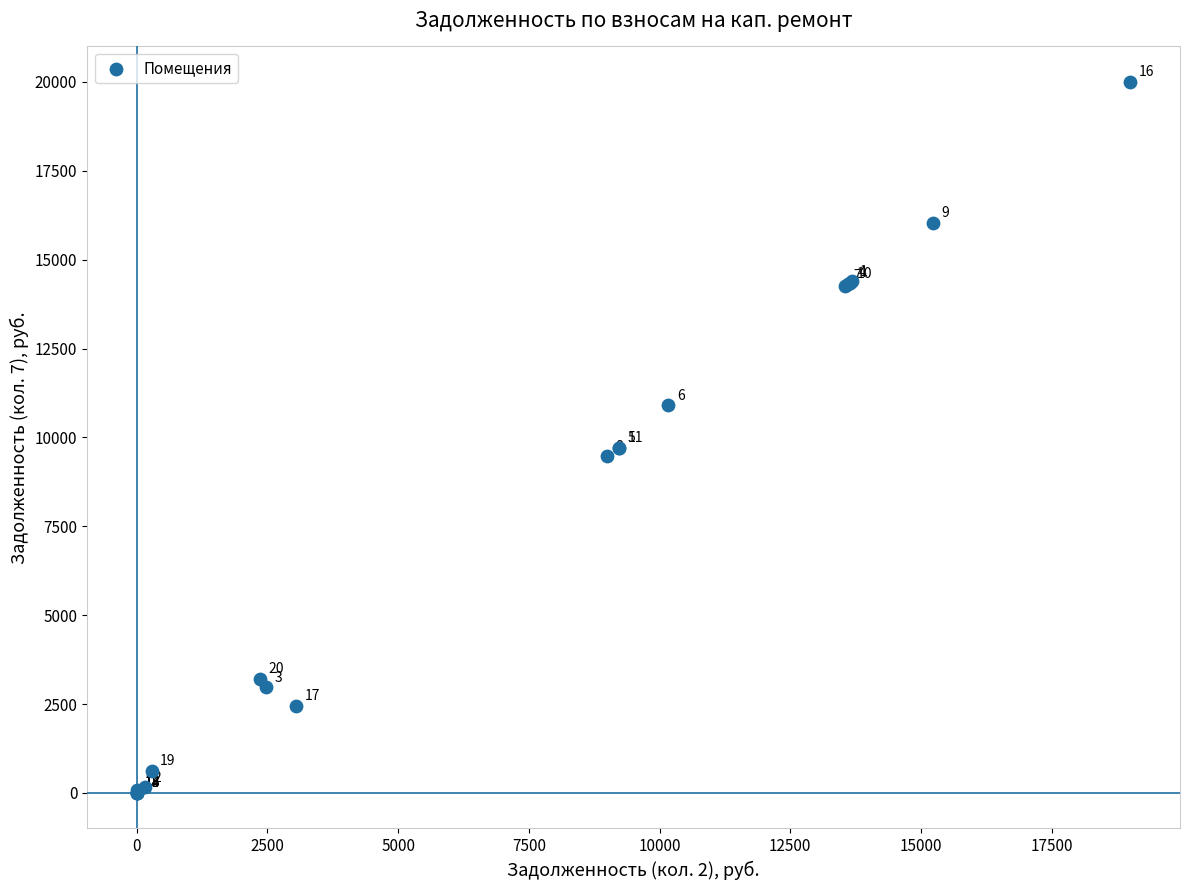

What Y value in the scatter plot is closest to 9999?

9708.6